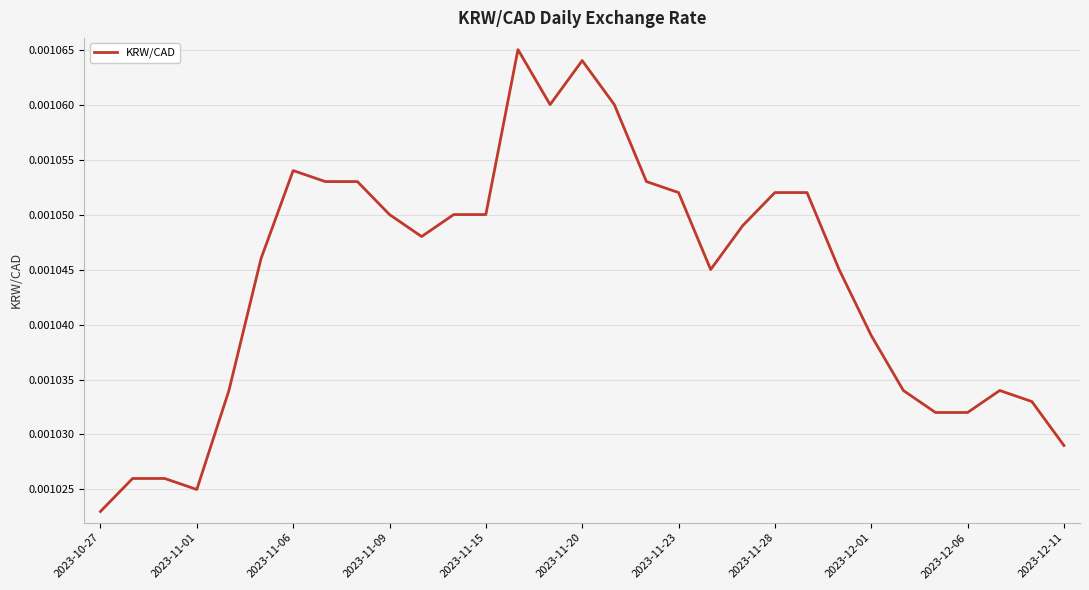

At which category does the chart reach its minimum across all series?

2023-10-27